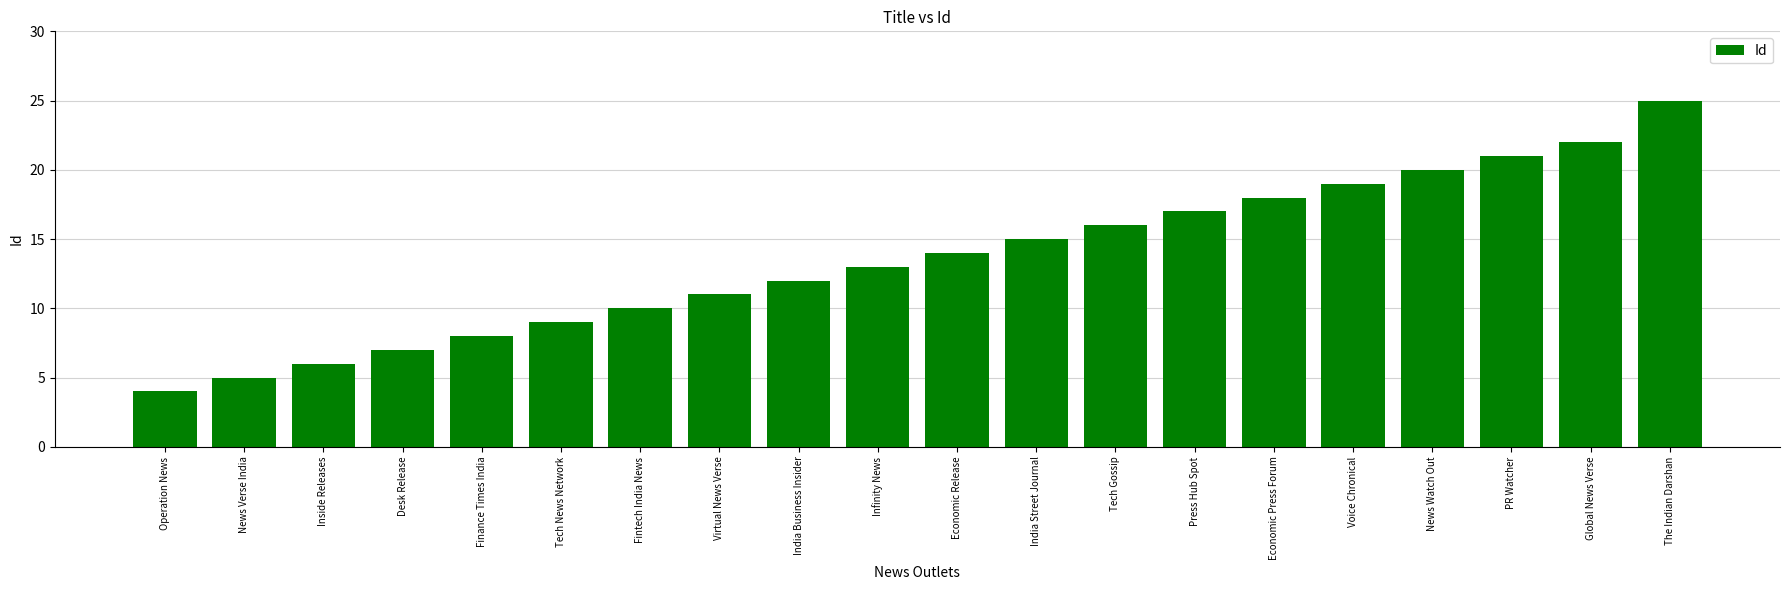

Which label corresponds to the largest value in the chart?

The Indian Darshan